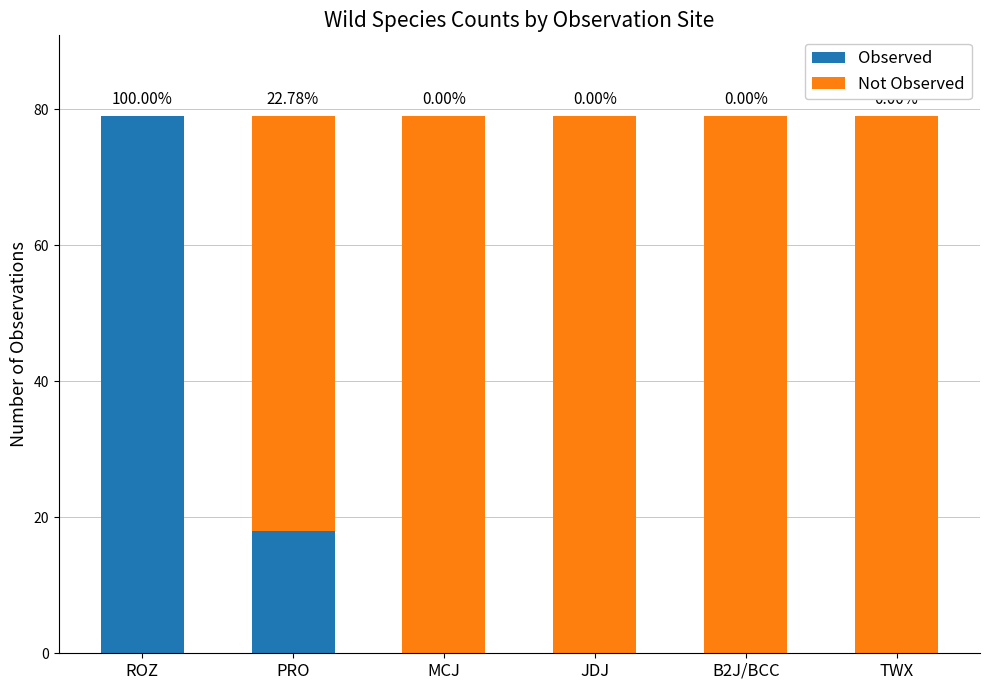

What is the sum of all Observed values?

97